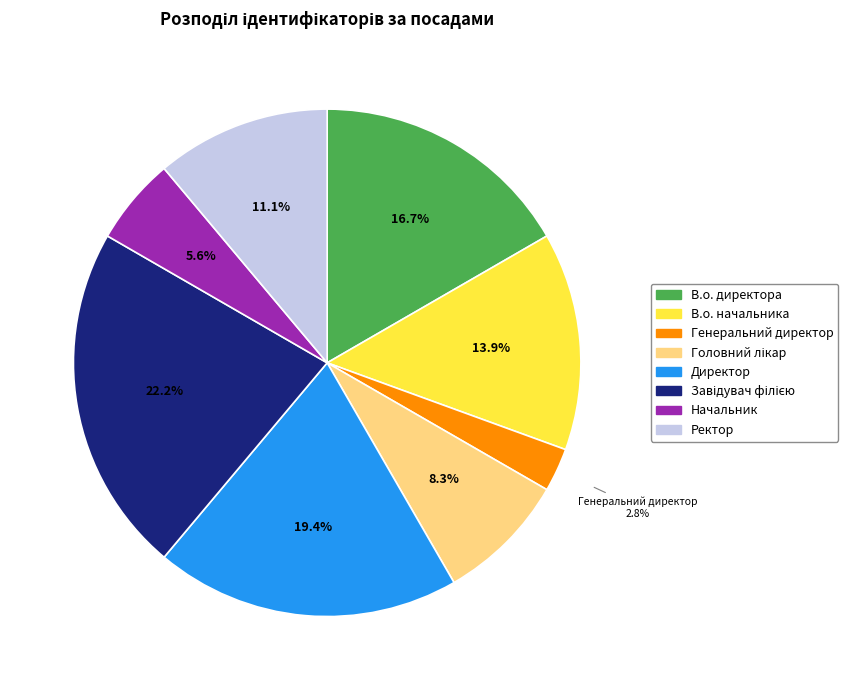

Which slice is the smallest?

Генеральний директор